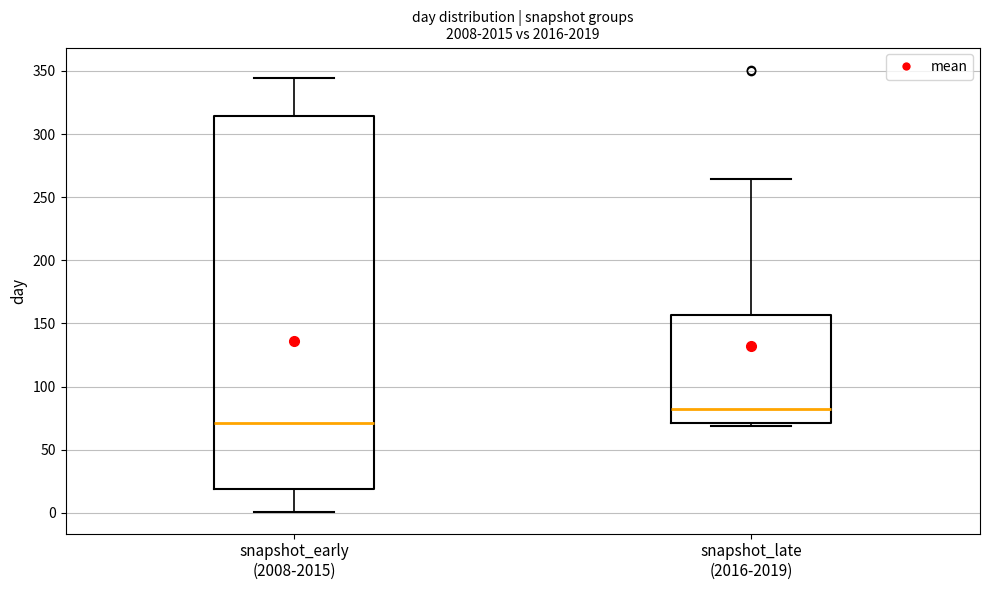

Reading left to right, read every box against the y-axis: the position of its median line, the range the box covers, and the ends of its whiskers. The values are not printed on the chart, so give them approximately, as read against the axis.

snapshot_early (2008-2015): median 70, box 20 to 315, whiskers 0 to 345
snapshot_late (2016-2019): median 80, box 70 to 155, whiskers 70 (just below the box's lower edge) to 265